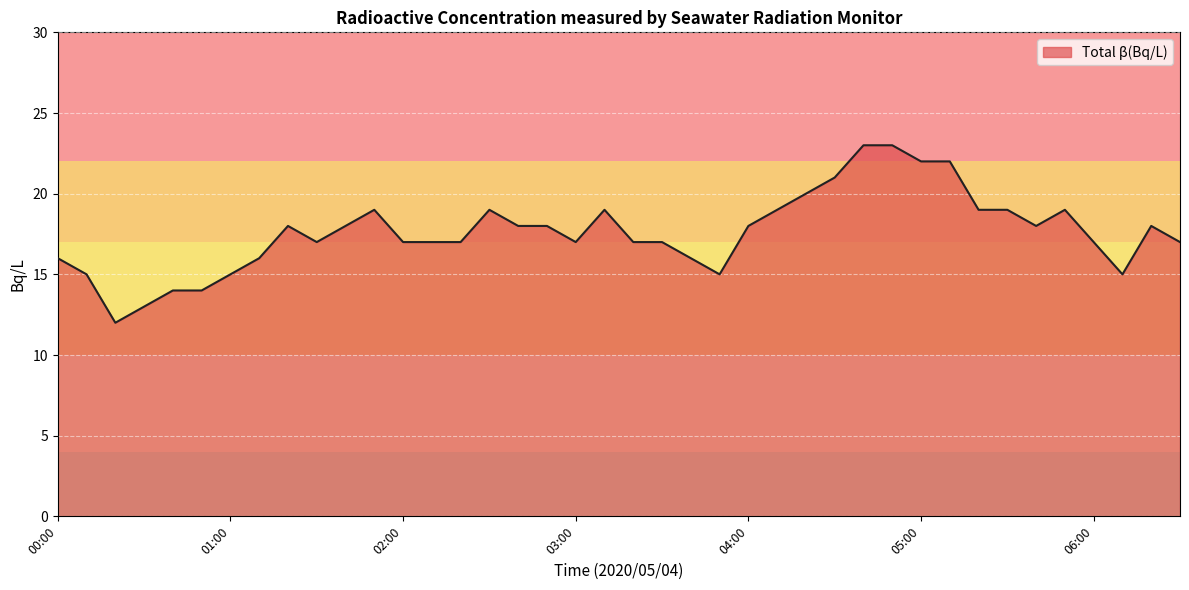

What is the maximum value shown in the chart?

23